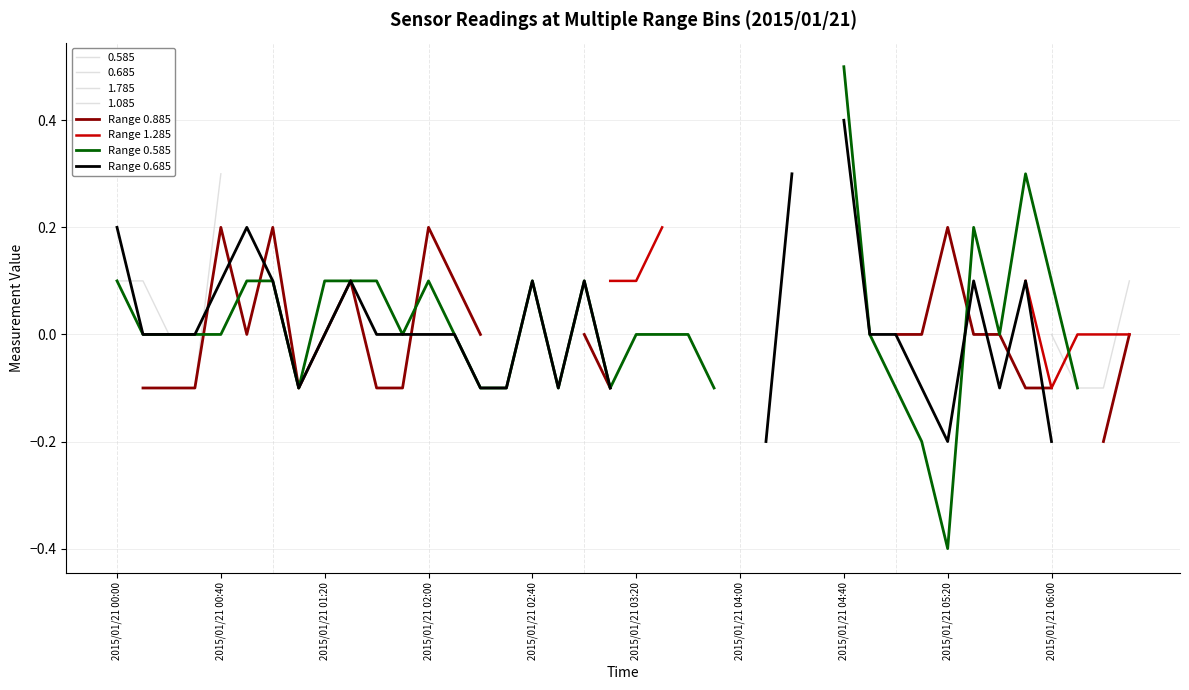

What is the value of the Range 0.885 point at the 13th from the left?

0.2